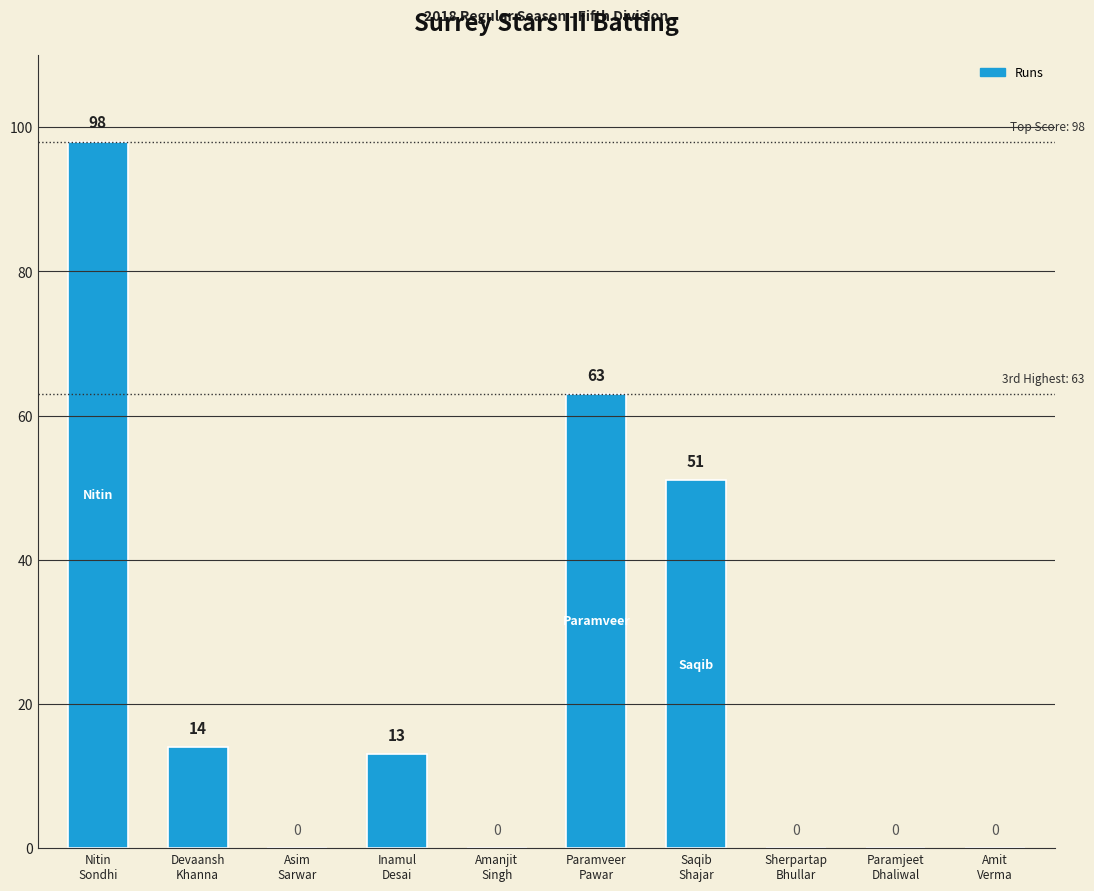

Where does the data first go above 13?

Nitin
Sondhi